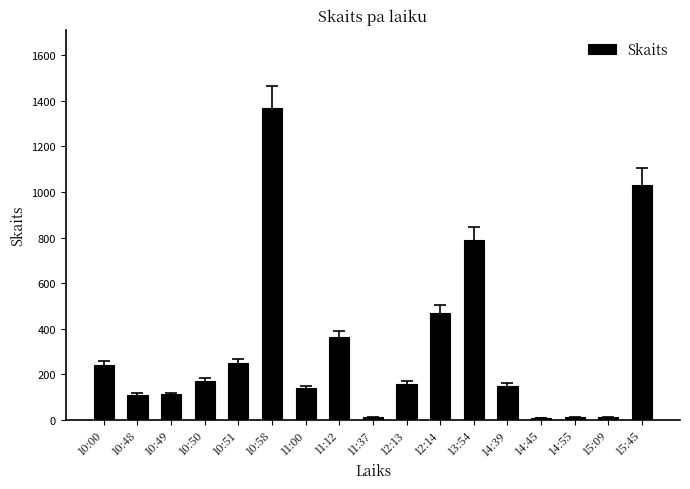

How many distinct data groups are displayed?

1